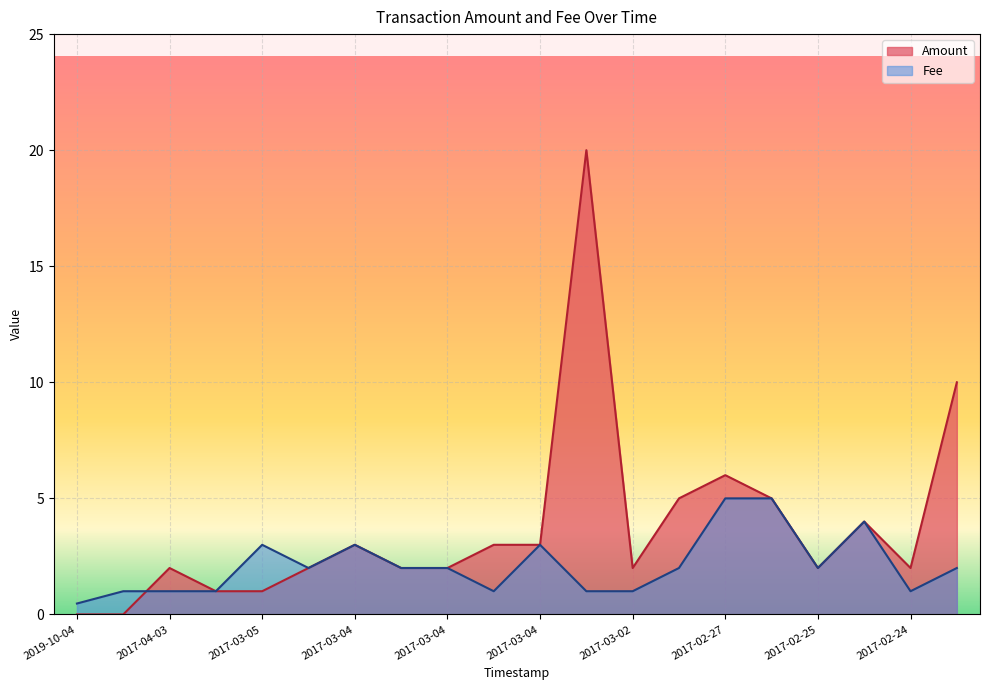

Rank the series by their average value, from lowest to highest.

Fee, Amount